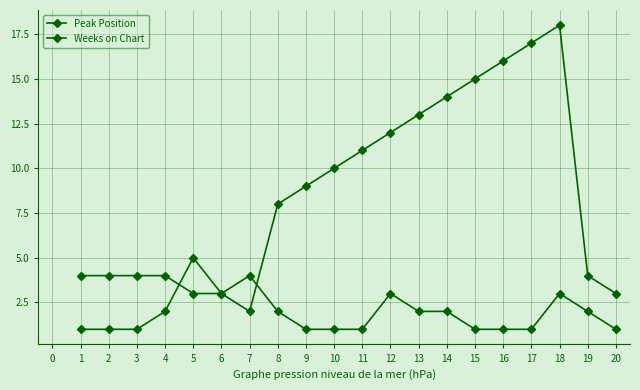

How many lines are shown in the chart?

2